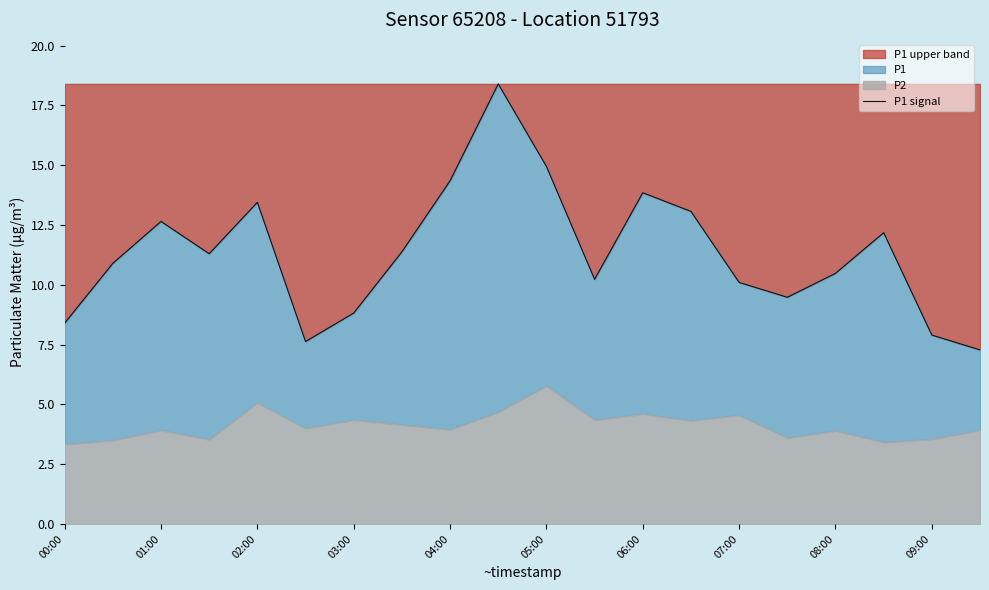

What is the highest value of the P1 upper band series?

18.4